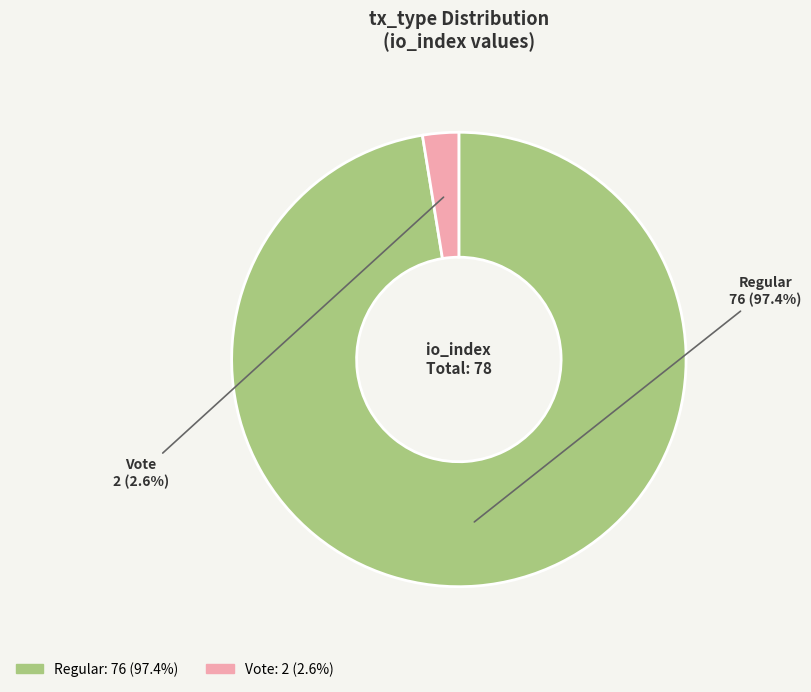

How much of the chart is everything except Regular?

2.6%